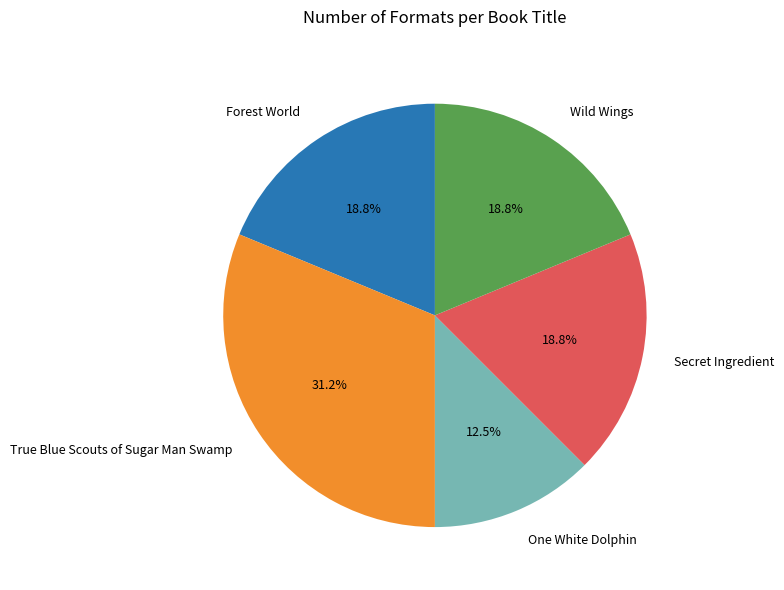

What is the total percentage of True Blue Scouts of Sugar Man Swamp and Forest World?

50.0%